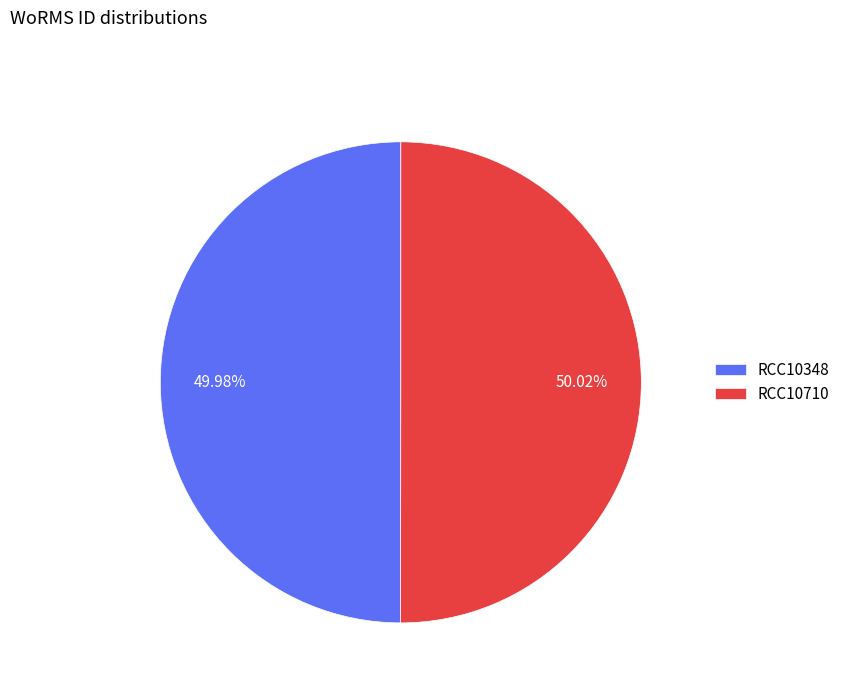

To the nearest percent, what percentage of the pie is RCC10710?

50%